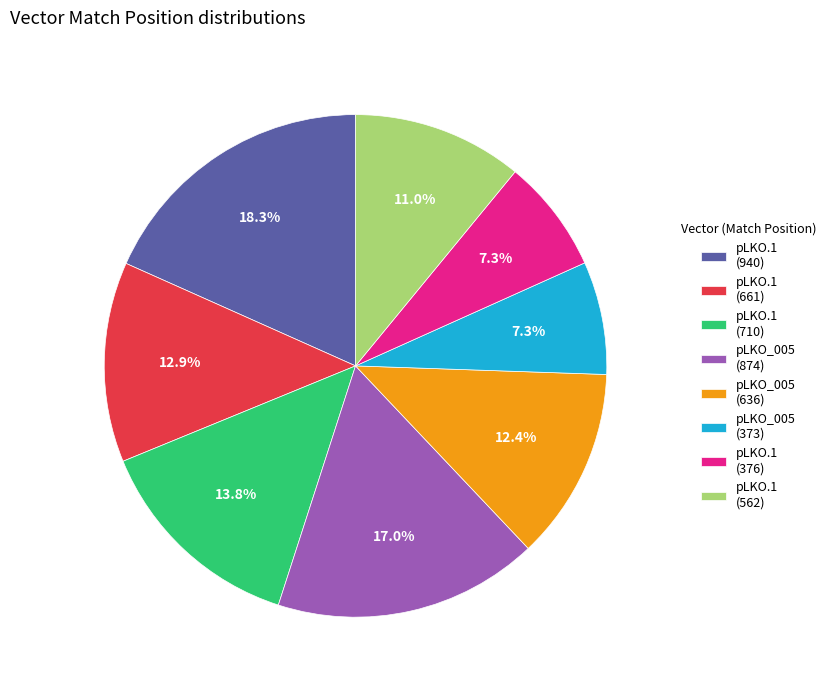

How much of the chart is everything except pLKO_005 (874)?

83.0%